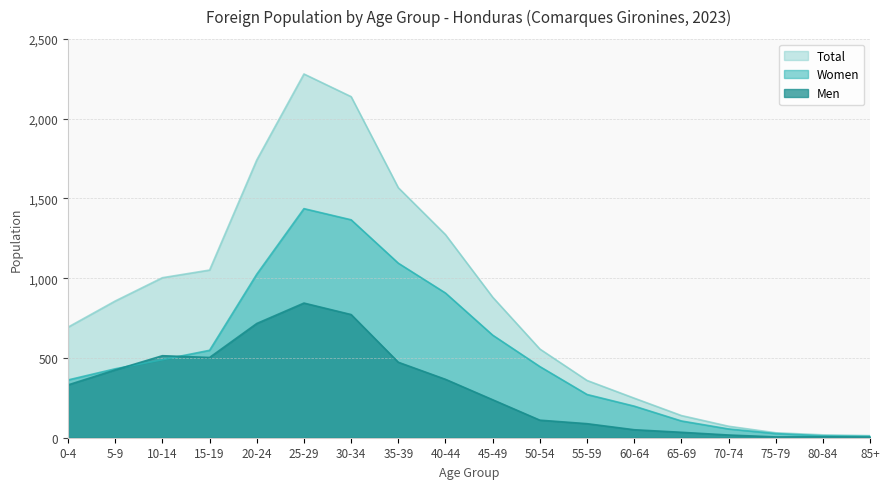

Rank the categories by Total value from lowest to highest.

85+, 80-84, 75-79, 70-74, 65-69, 60-64, 55-59, 50-54, 0-4, 5-9, 45-49, 10-14, 15-19, 40-44, 35-39, 20-24, 30-34, 25-29